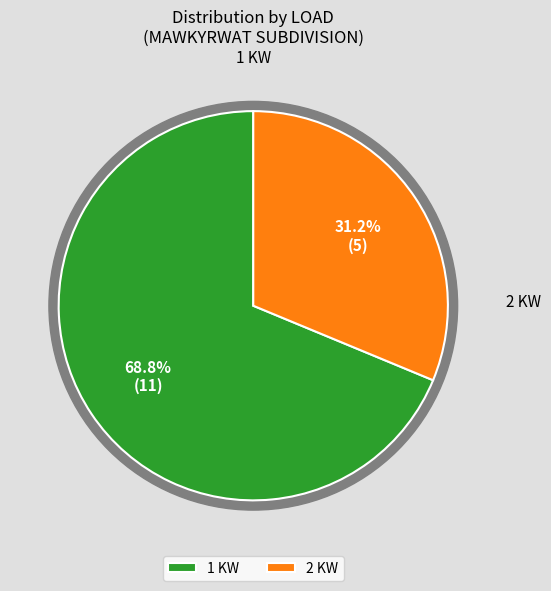

What percentage is the 2 KW slice, to the nearest percent?

31%